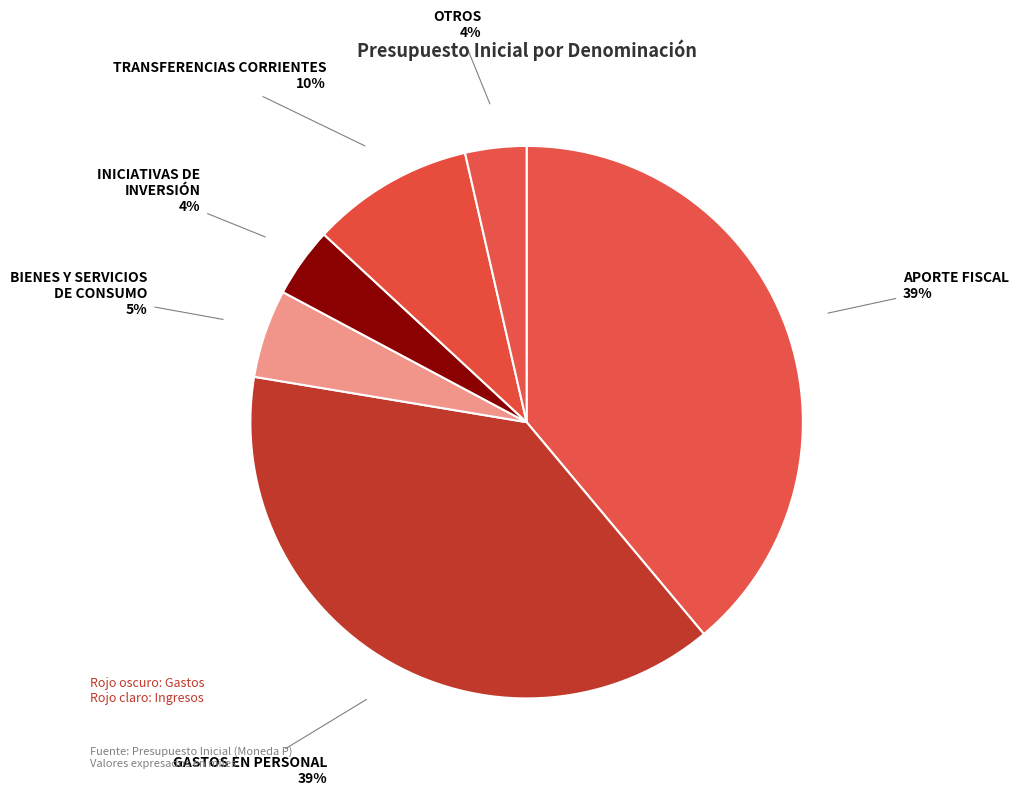

Is there a majority slice in this chart?

No